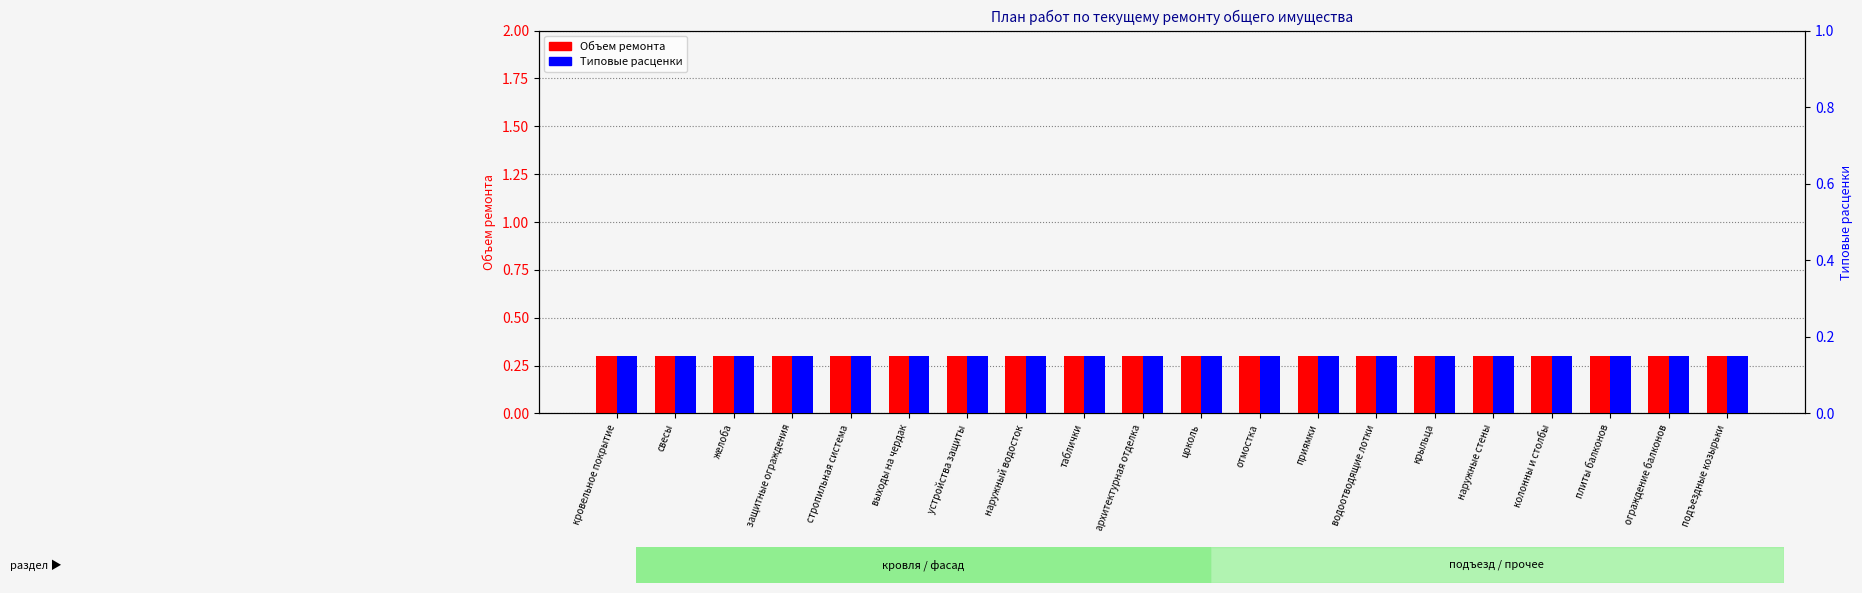

At how many categories does at least one series exceed 0?

20